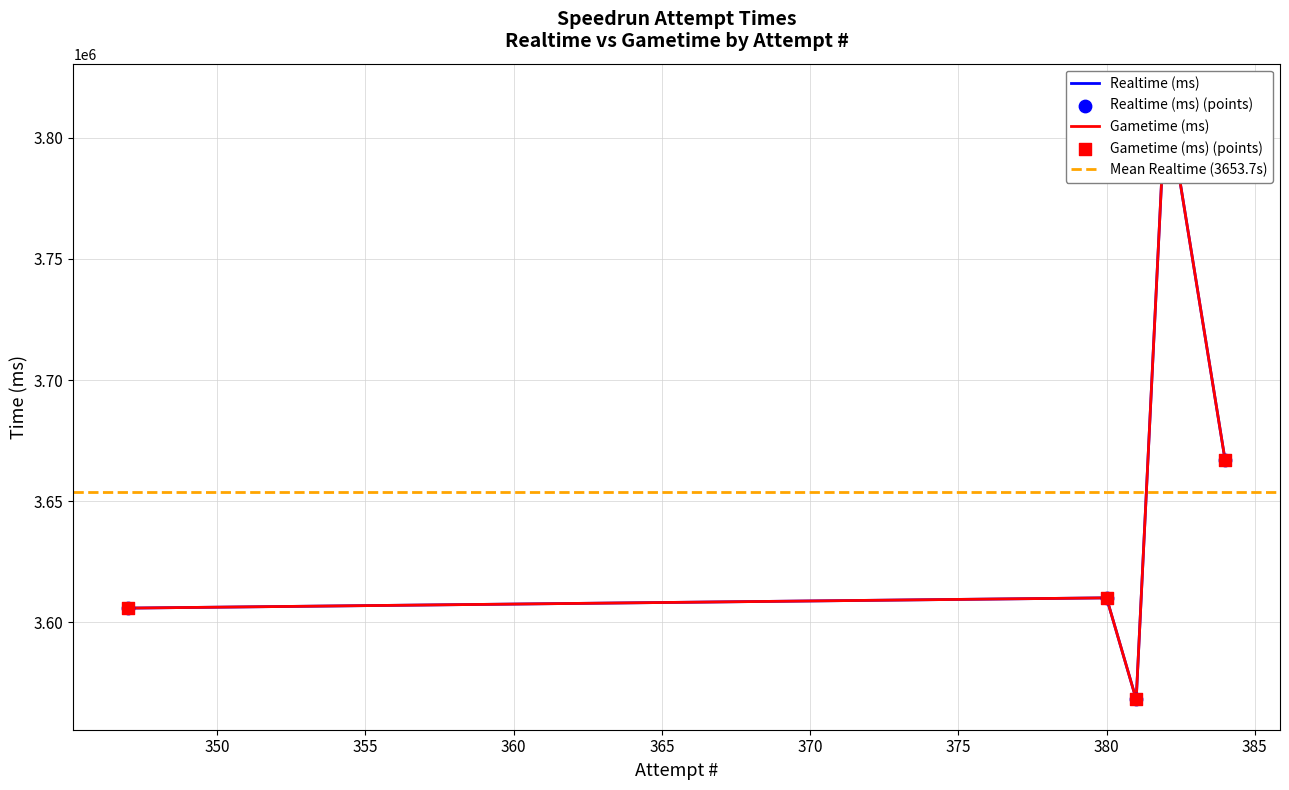

Which series contains the highest Y value?

Realtime (ms)